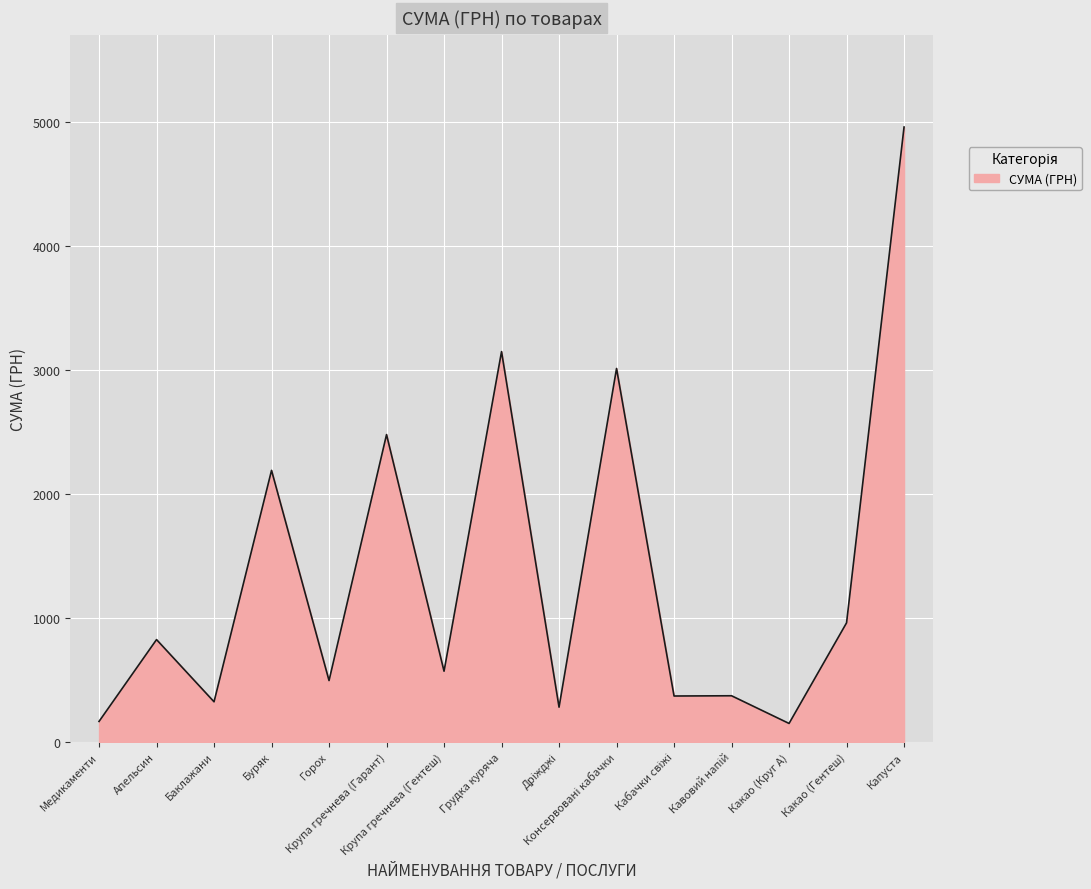

At which category does the data reach its first local valley?

Баклажани